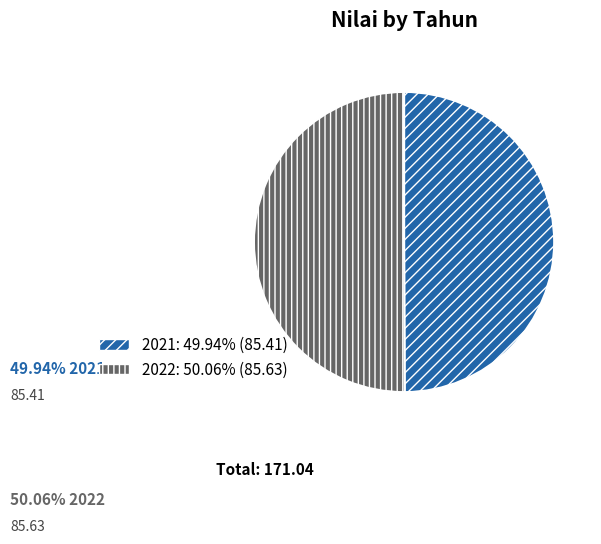

What is the ratio of the value at 2021: 49.94% (85.41) to the value at 2022: 50.06% (85.63)?

1.0